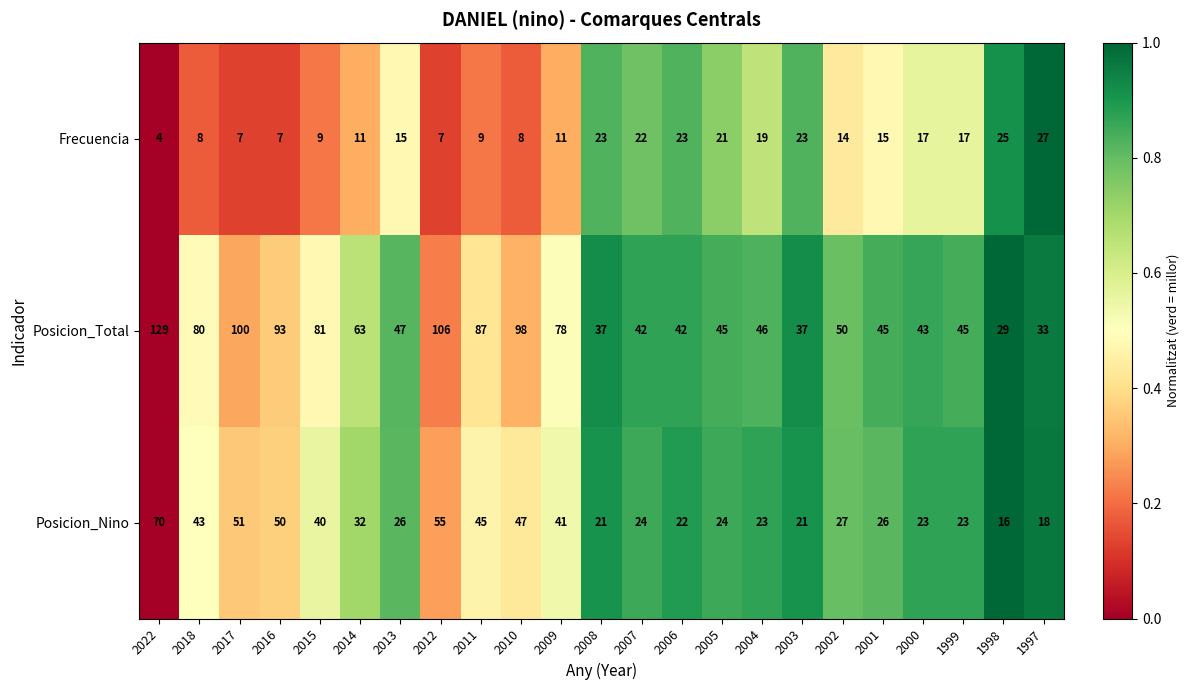

The Frecuencia series shows 23 at 2003. True or false?

True